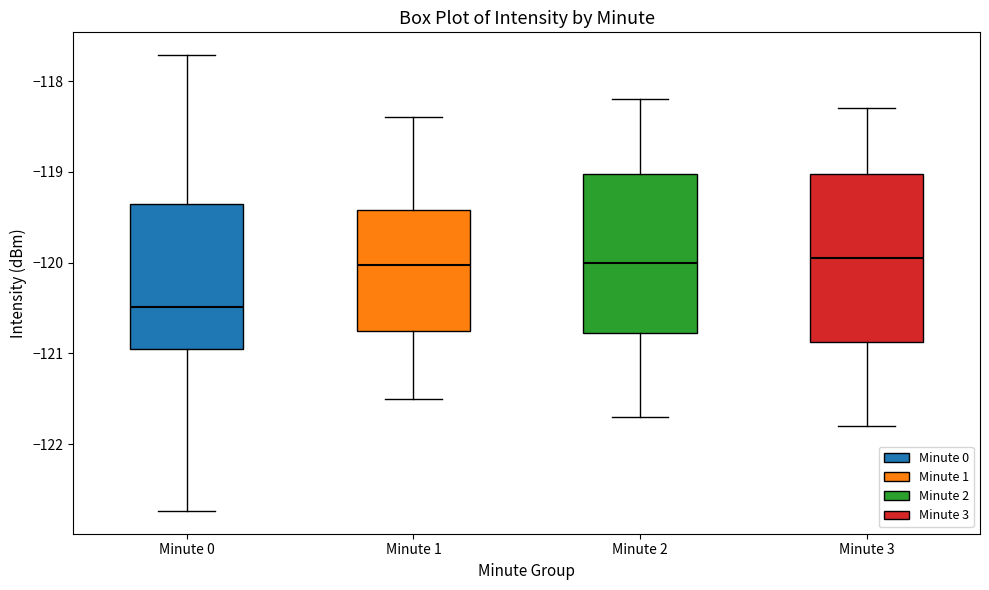

Where does the median line of the box for Minute 1 sit on the y-axis? The values are not printed on the chart, so give them approximately, as read against the axis.

-120.0